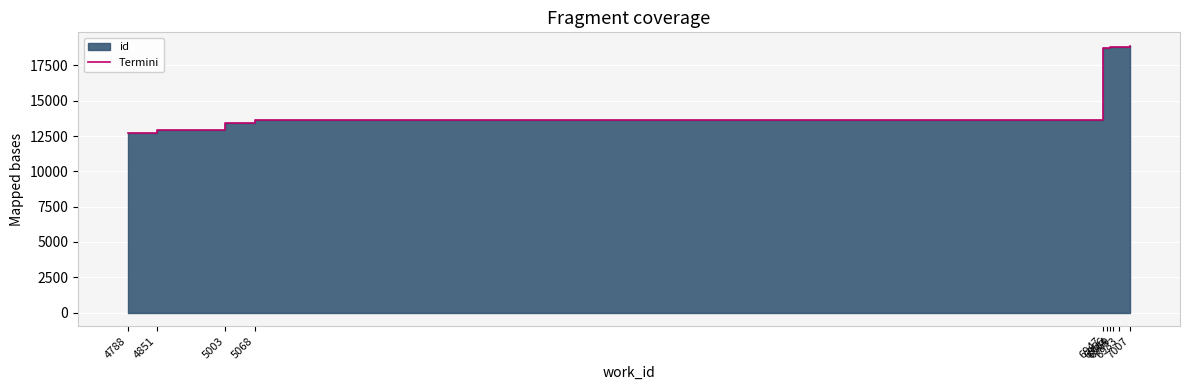

What is the average value?

16544